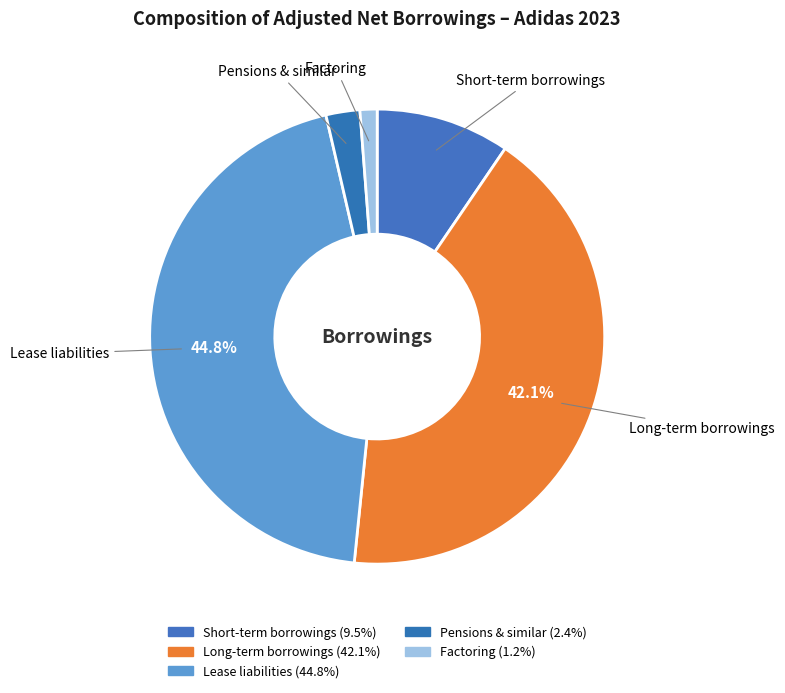

To the nearest percent, what is the difference between the Long-term borrowings and Factoring slice percentages?

41%